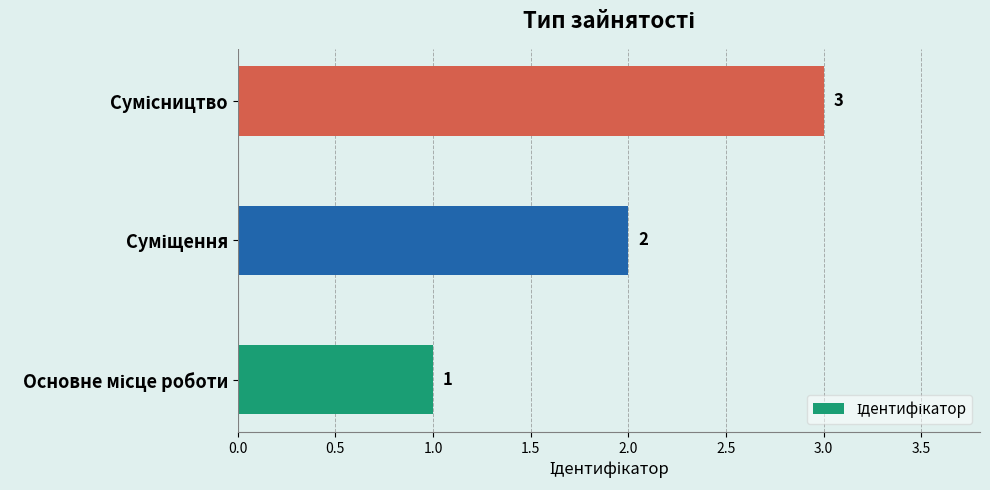

How many data points does each series have?

3